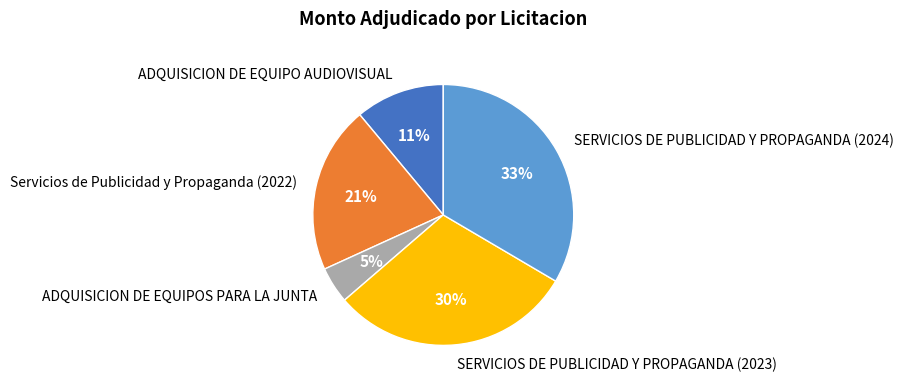

What is the largest slice in the pie chart?

SERVICIOS DE PUBLICIDAD Y PROPAGANDA (2024)